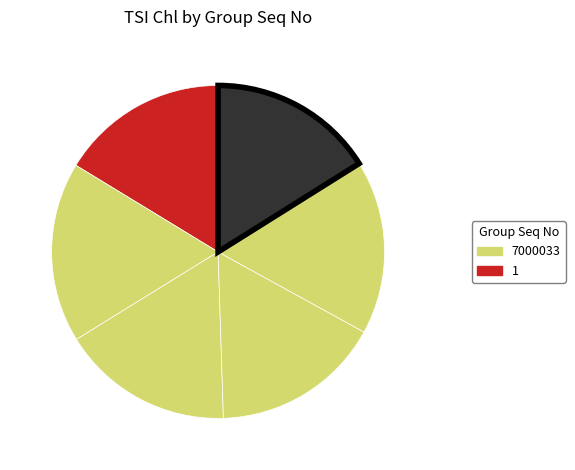

How many segments does this pie chart have?

6